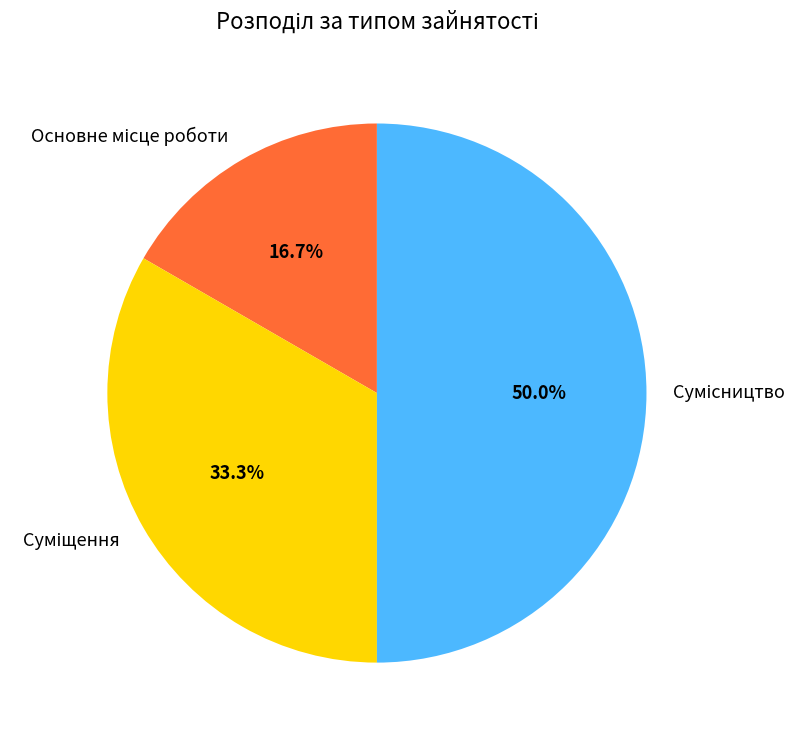

True or false: Суміщення accounts for 42% of the total.

False